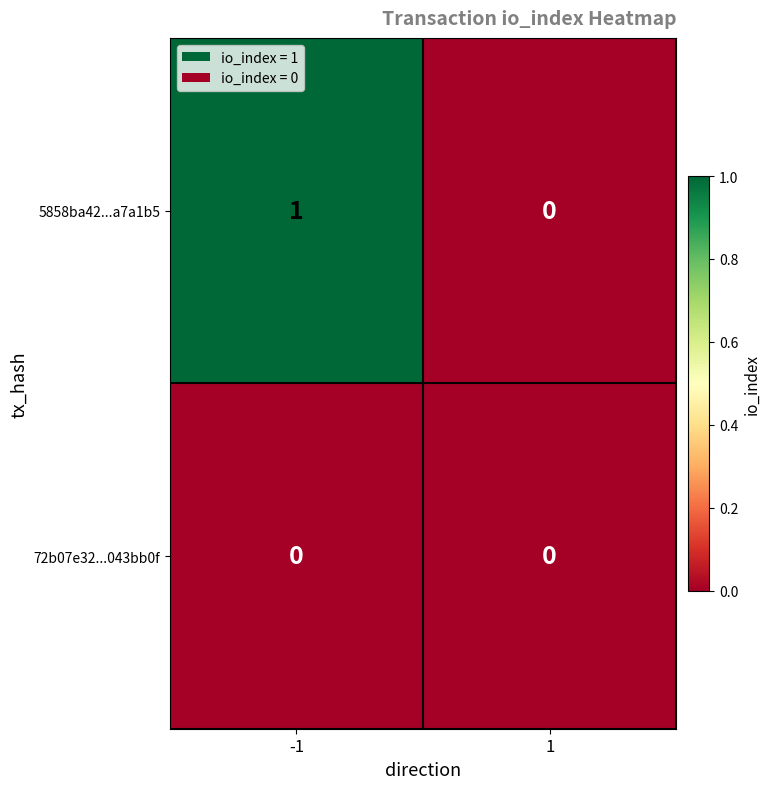

The value of 72b07e32...043bb0f at -1 is 0. True or false?

True